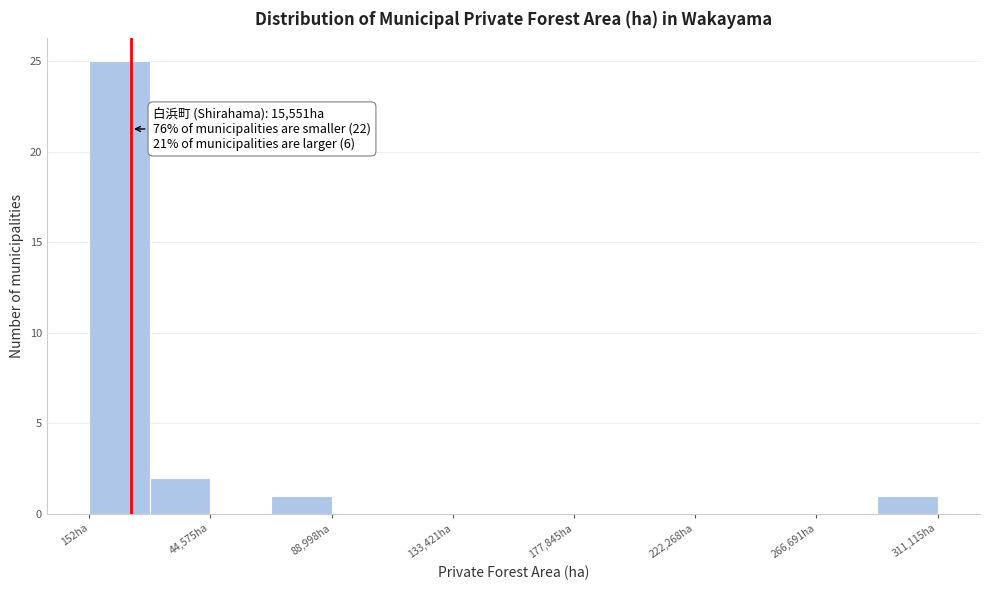

Over which range of the x-axis is the bar tallest?

0 to 20000